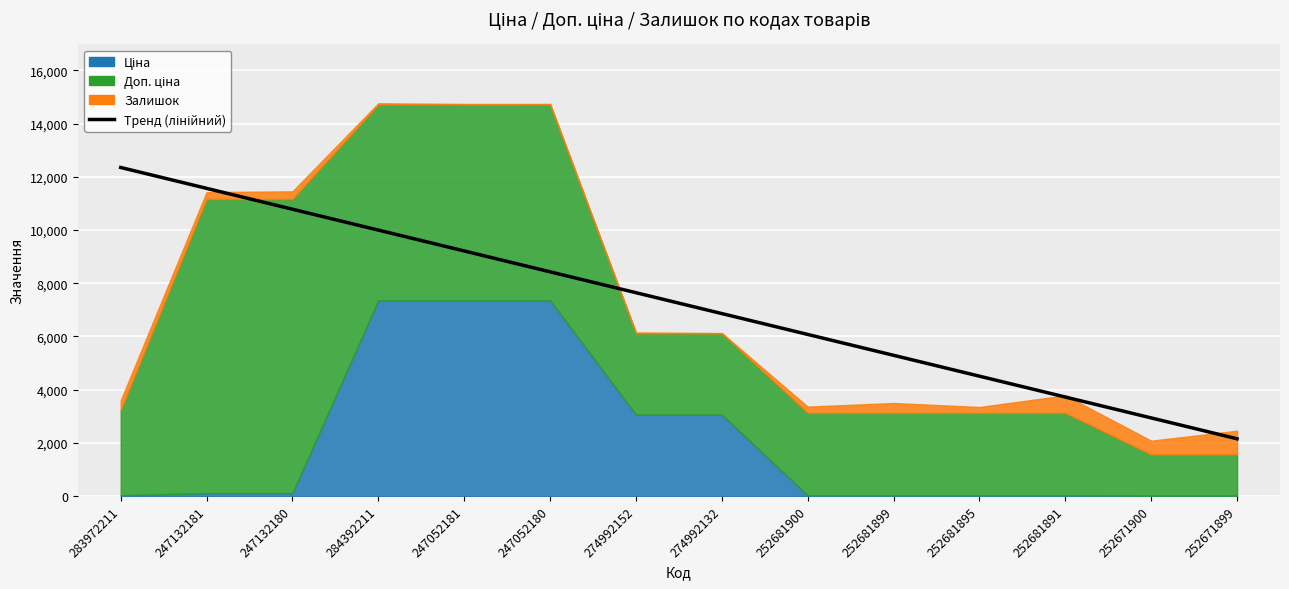

The chart shows a value of 4646.7 at 274992152. True or false?

False